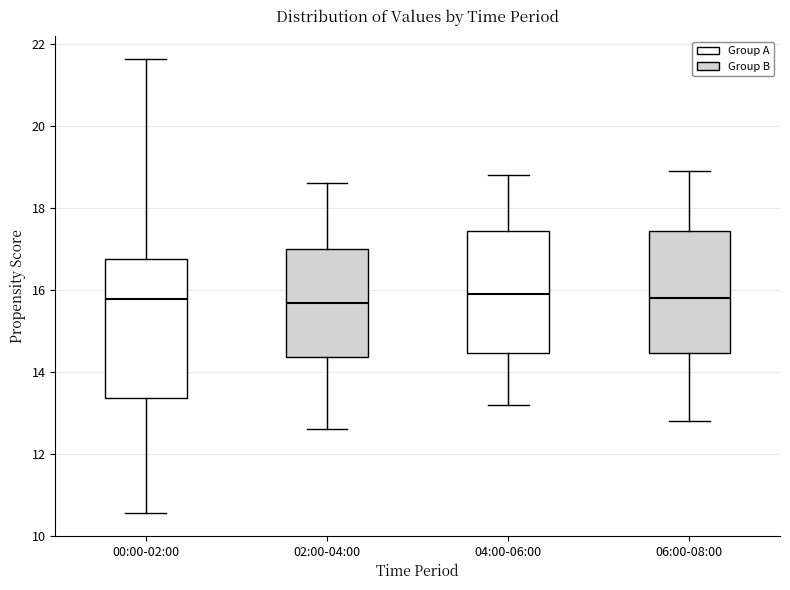

Reading left to right, read every box against the y-axis: the position of its median line, the range the box covers, and the ends of its whiskers. The values are not printed on the chart, so give them approximately, as read against the axis.

00:00-02:00: median 15.8, box 13.4 to 16.8, whiskers 10.6 to 21.6
02:00-04:00: median 15.6, box 14.4 to 17.0, whiskers 12.6 to 18.6
04:00-06:00: median 16.0, box 14.4 to 17.4, whiskers 13.2 to 18.8
06:00-08:00: median 15.8, box 14.4 to 17.4, whiskers 12.8 to 19.0